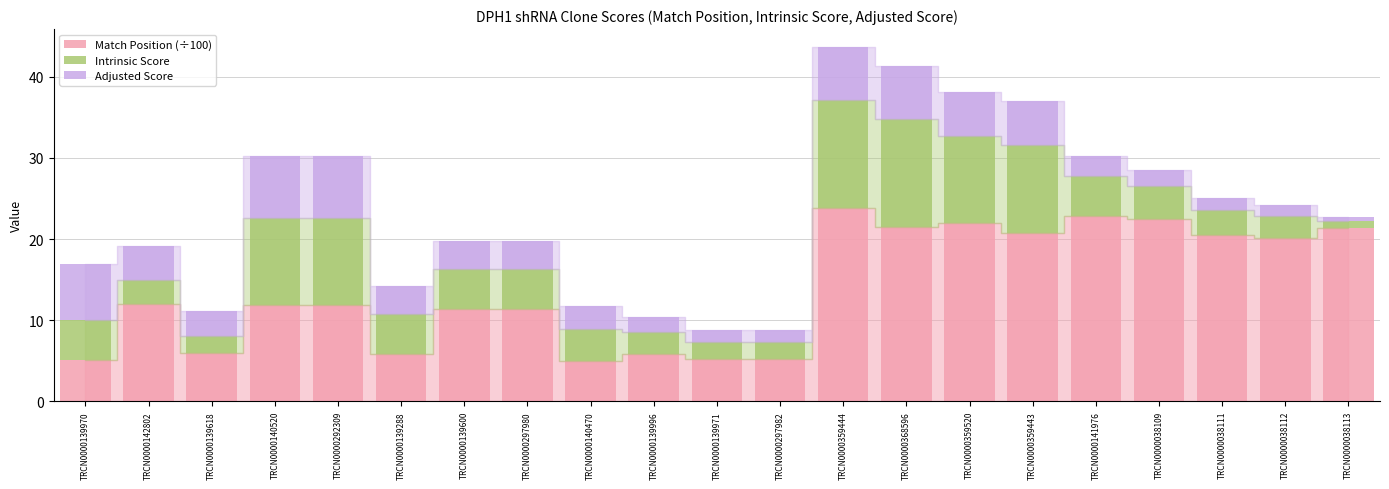

Read the Match Position (÷100) value at TRCN0000297980.

11.4